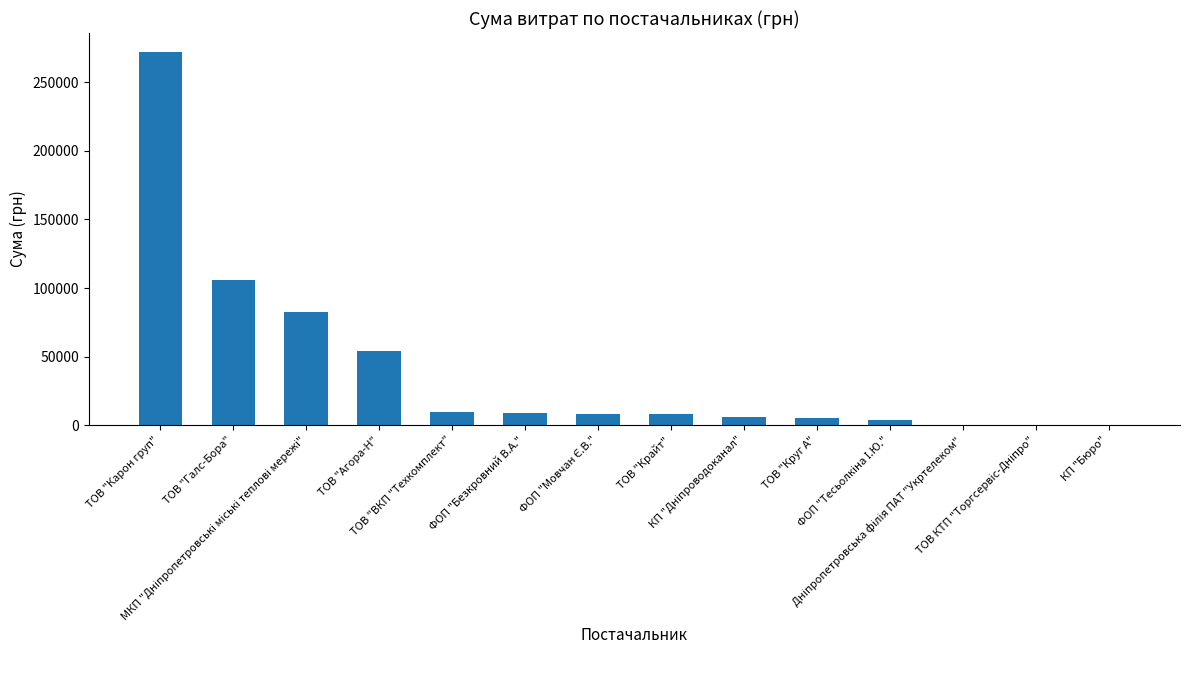

What is the greatest value displayed?

272422.2